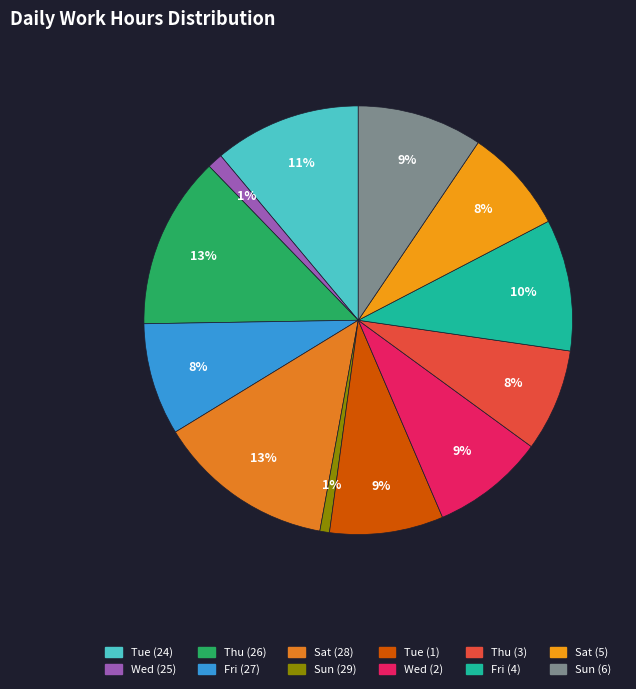

Count the number of slices in the pie.

12